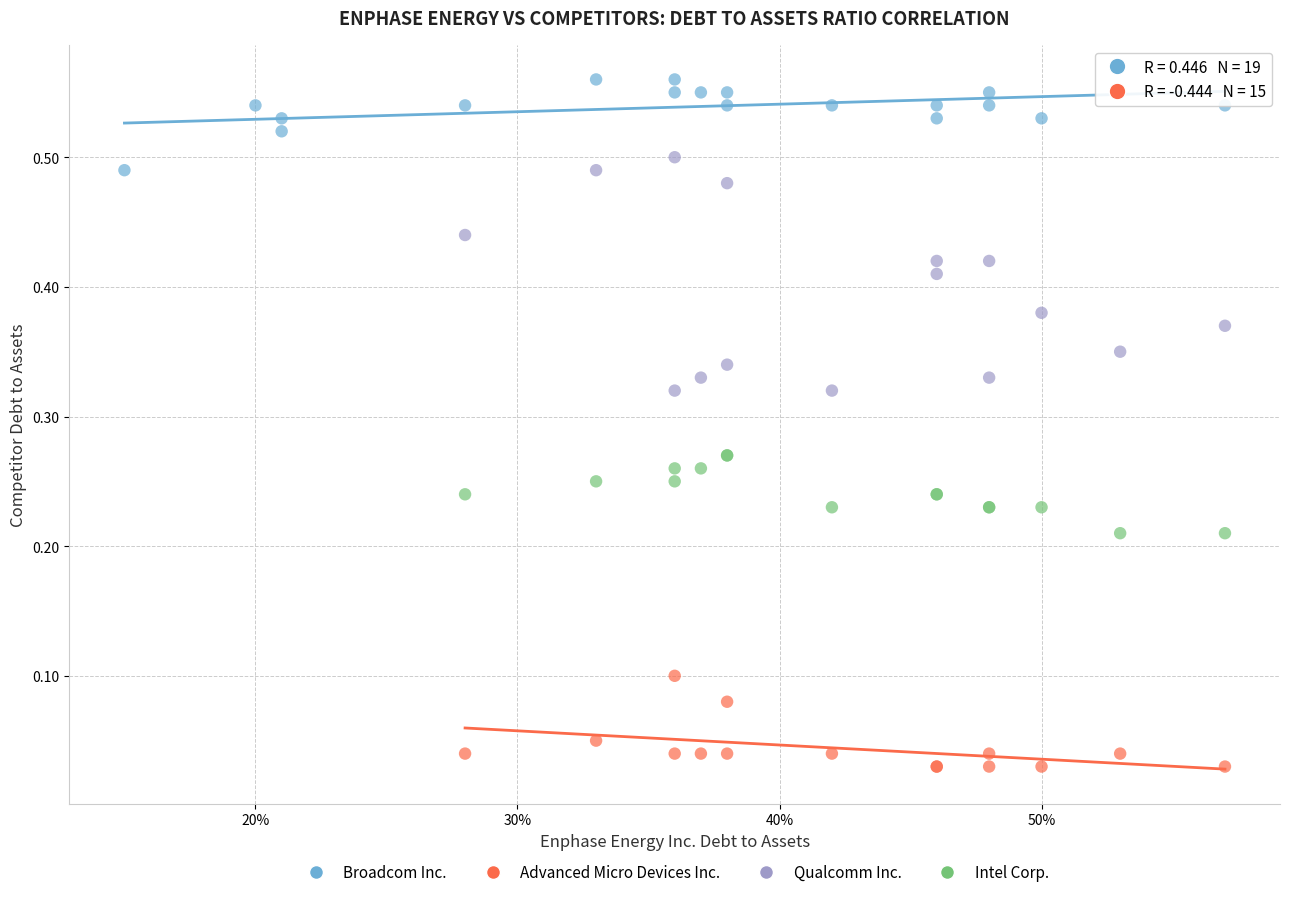

Which series contains the highest Y value?

Broadcom Inc.